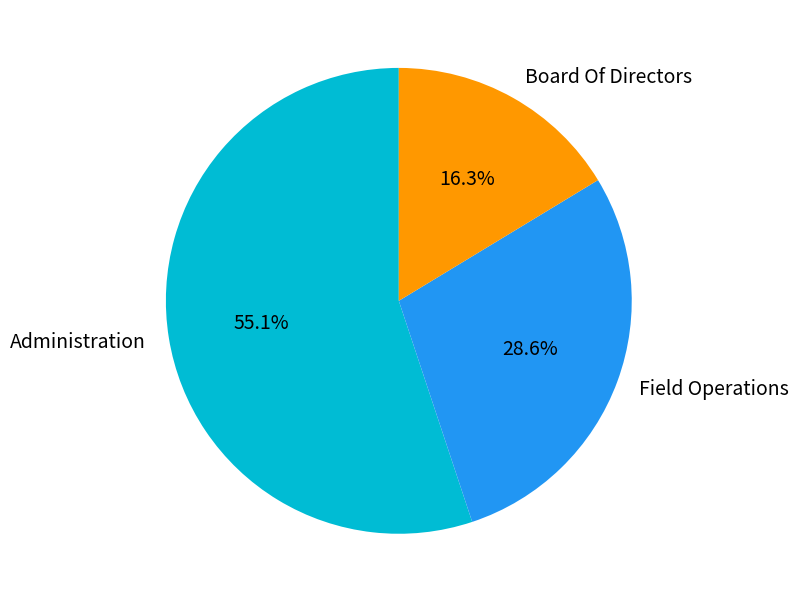

What percentage is NOT represented by Field Operations?

71.4%